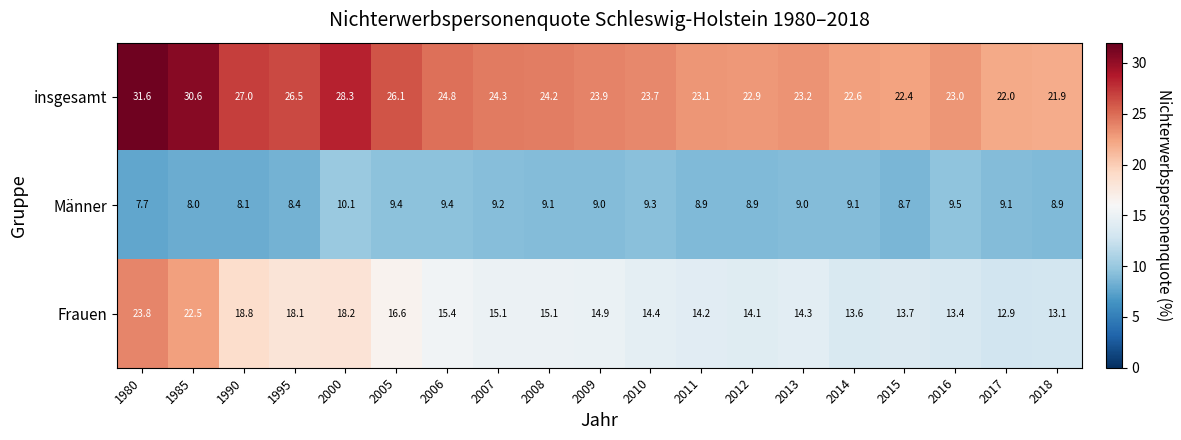

Which category has the highest value across all series?

1980